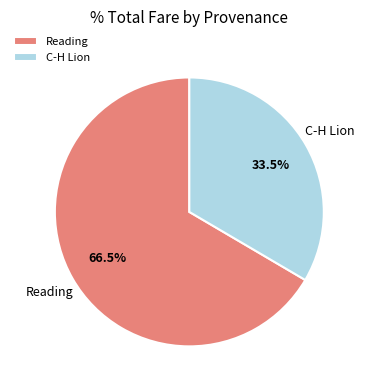

Which has a higher value, Reading or C-H Lion?

Reading